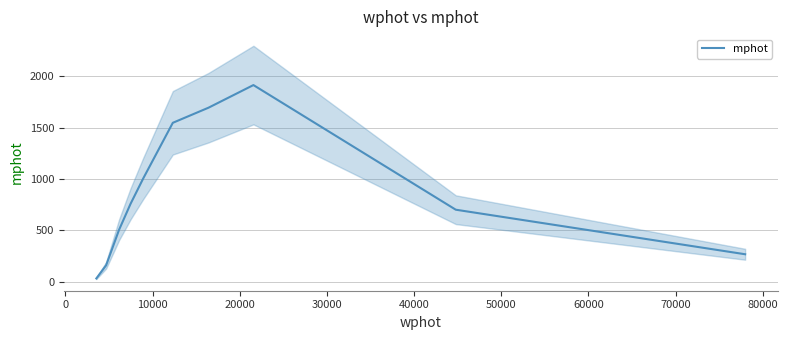

Reading left to right, transcribe all the data shown in this chart.

30.4	158.7	504.8	757.3	1003.3	1546.5	1693.9	1914.0	700.0	266.0